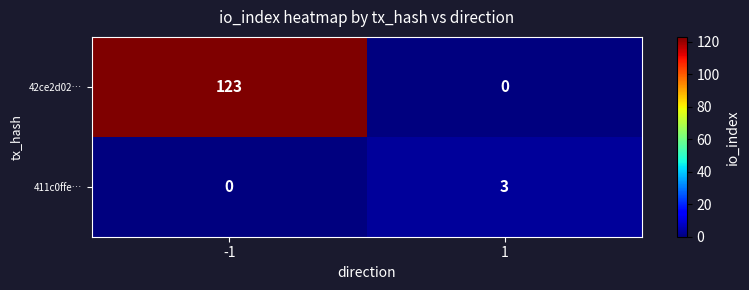

List the series in order of their peak value, lowest first.

411c0ffe…, 42ce2d02…